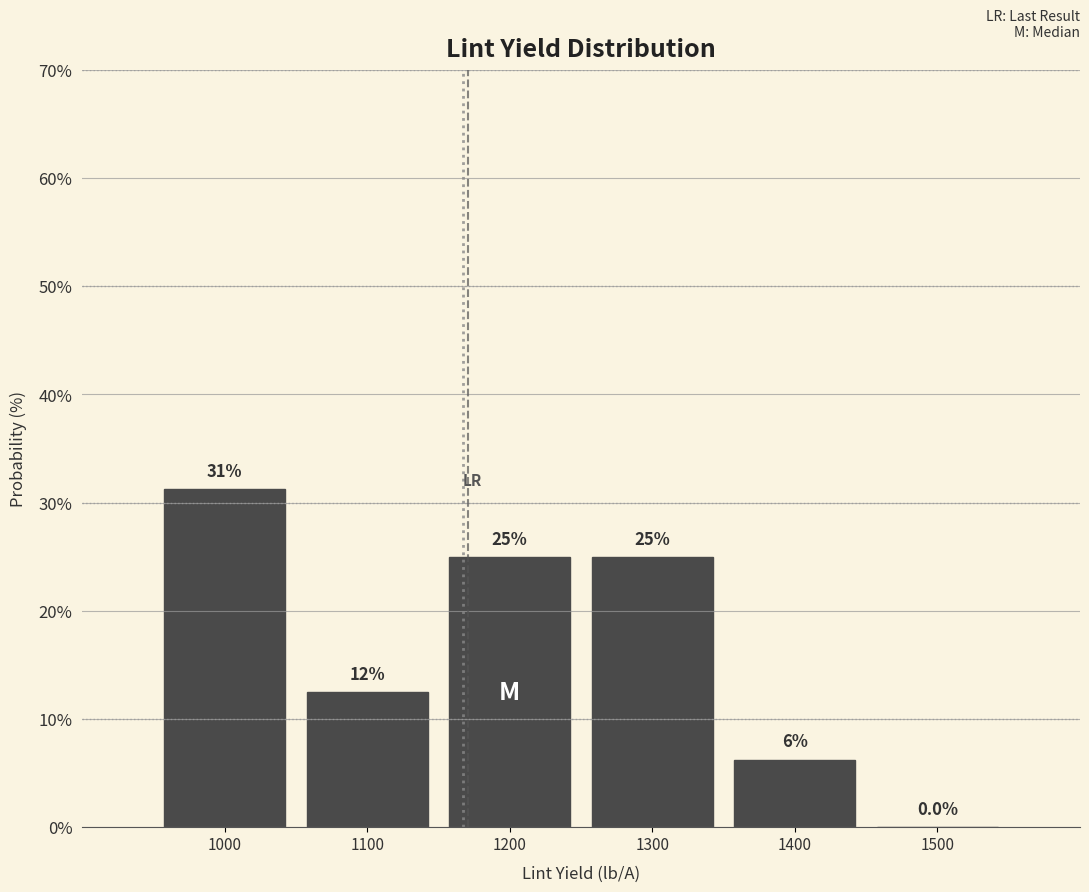

Which range on the x-axis has the tallest bar?

950 to 1050